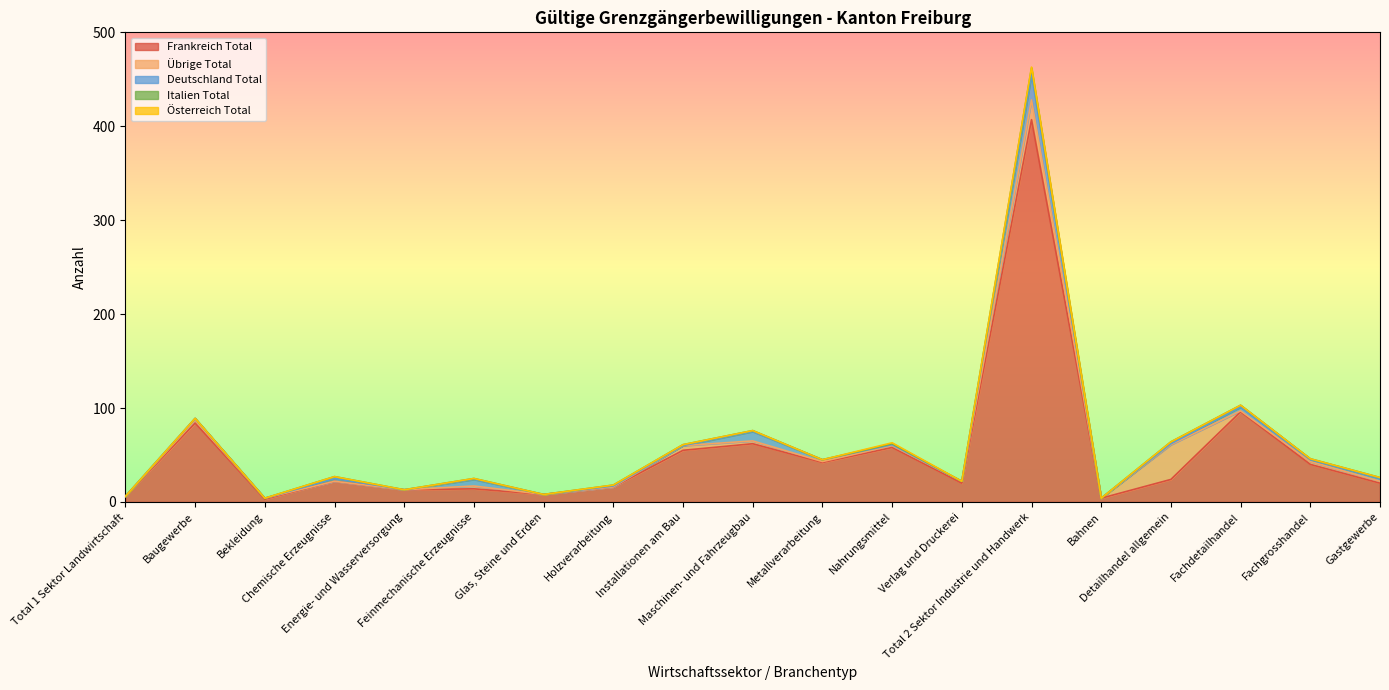

What is the maximum value shown in the chart?

407